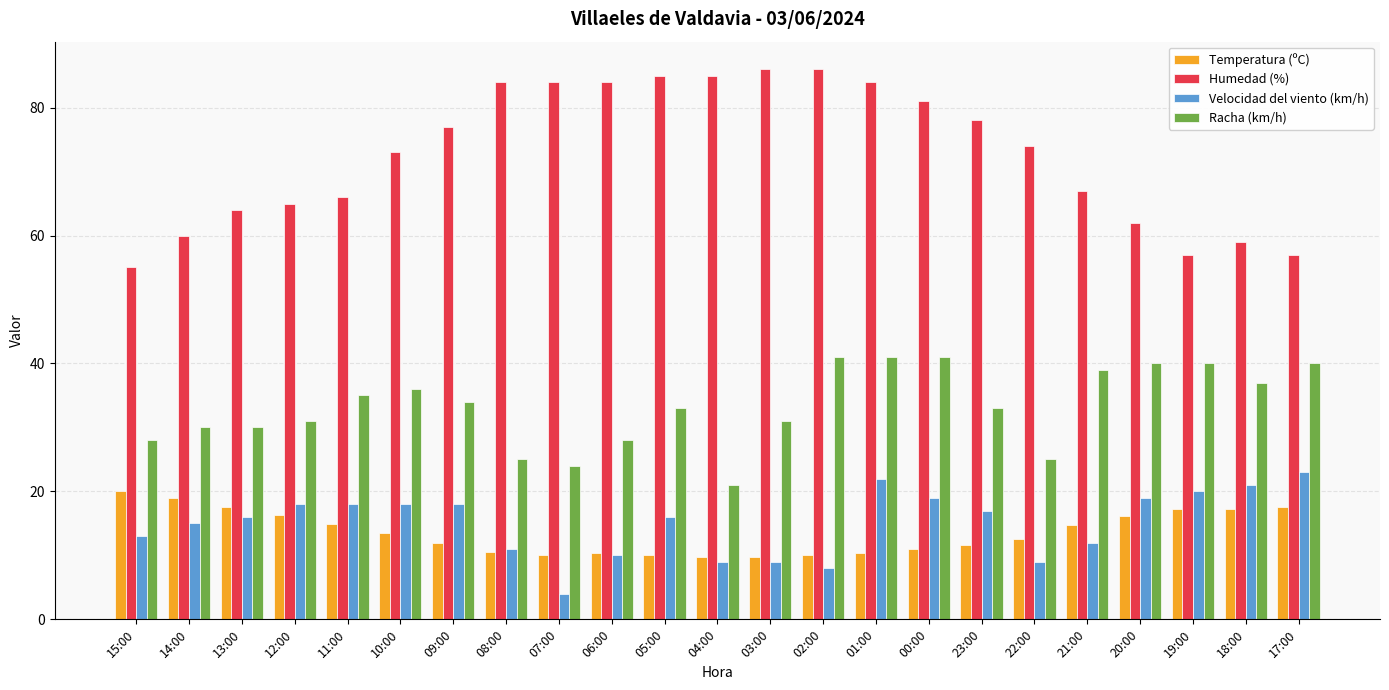

Read the Velocidad del viento (km/h) value at 03:00.

9.0